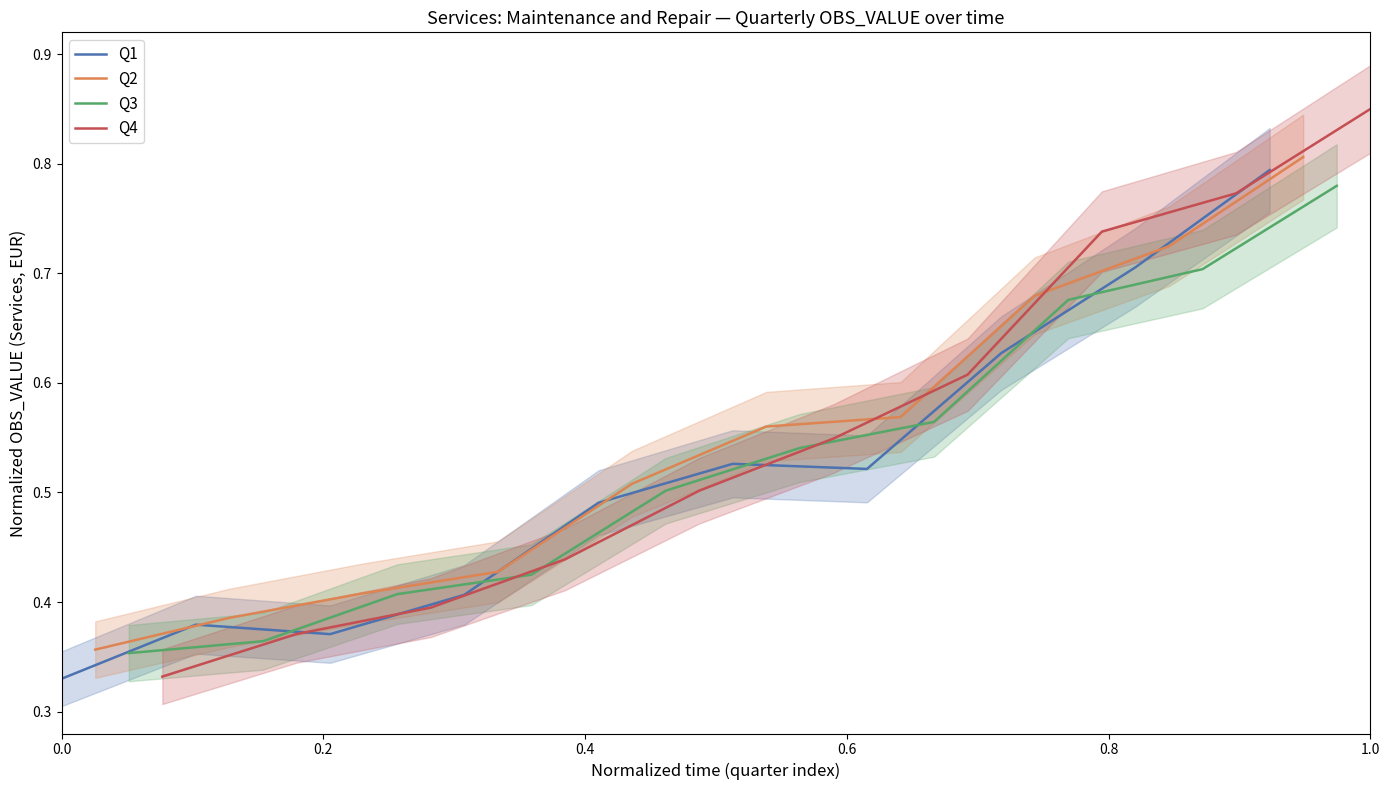

How many Q1 values are between 0 and 1?

10